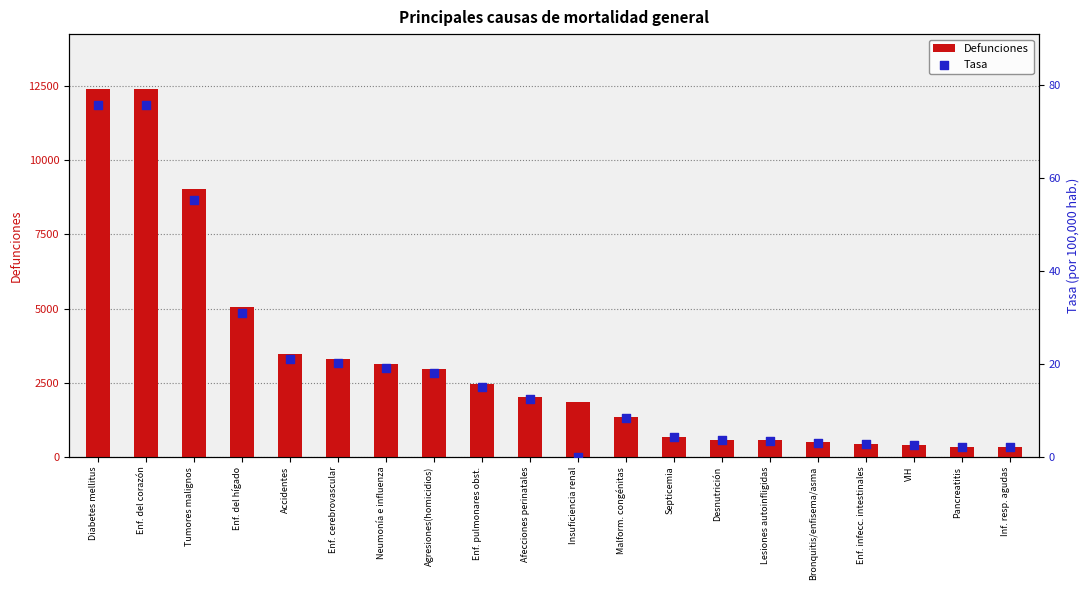

What are all the series names shown in the legend?

Defunciones, Tasa